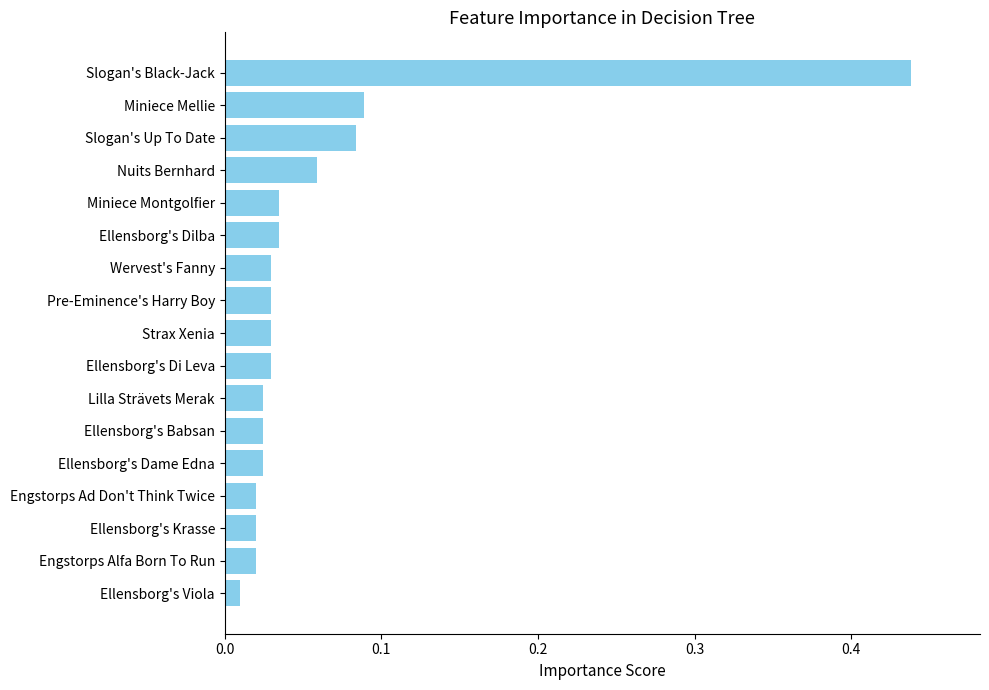

What is the sum of all values?

1.0